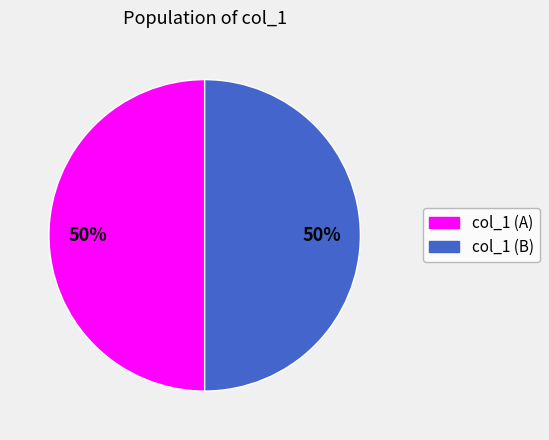

How many slices are in this pie chart?

2